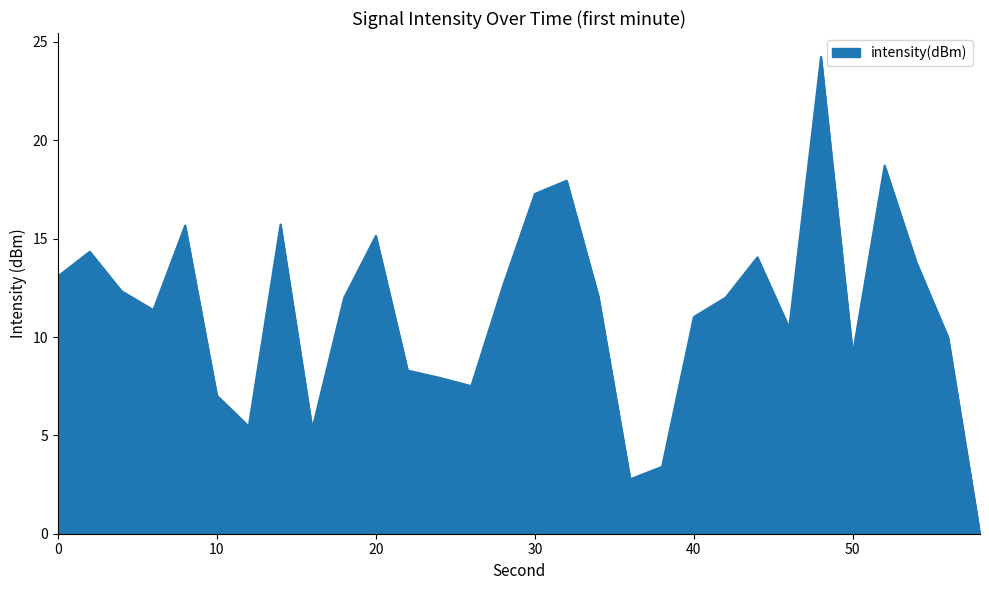

What is the difference between the maximum and minimum values?

24.2